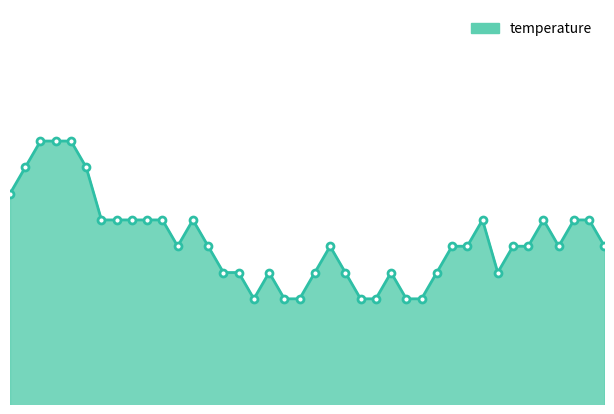

At which category does the chart reach its minimum across all series?

00:16